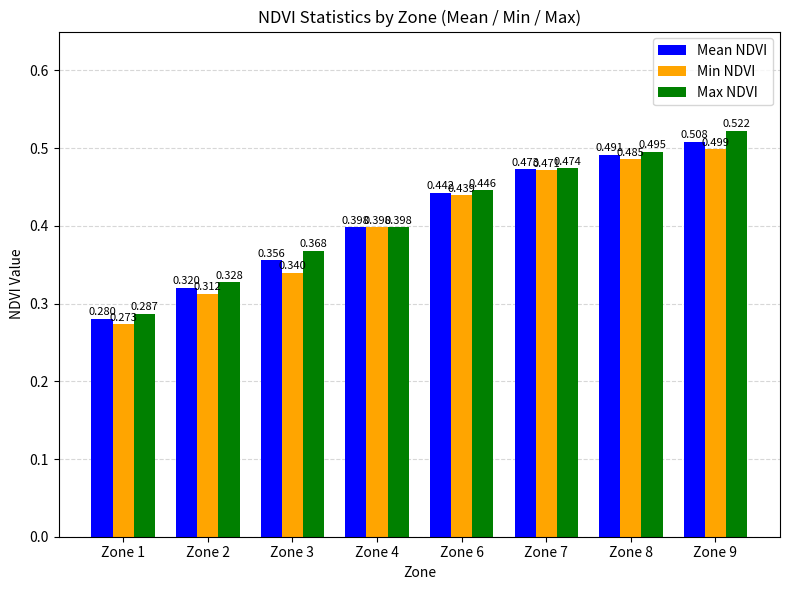

Which category has the lowest value in the Max NDVI series?

Zone 1